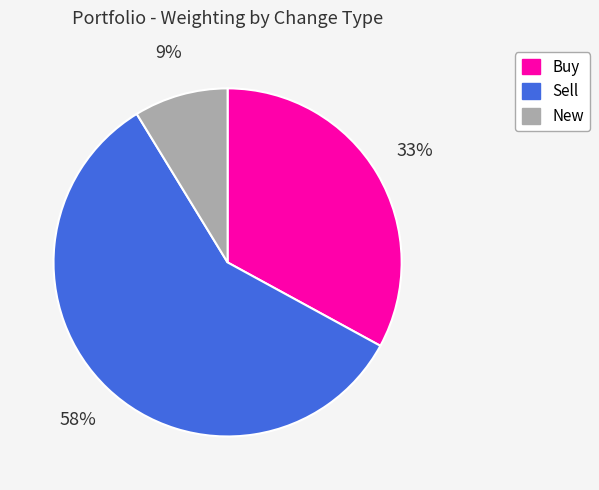

Does any single category account for the majority?

Yes